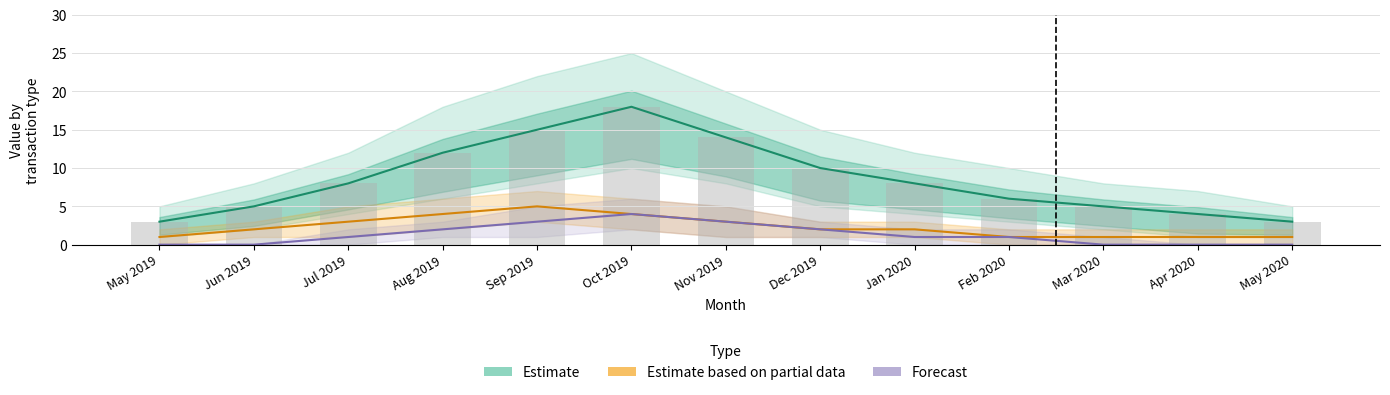

Is it true that Estimate equals 27 at Oct 2019?

False